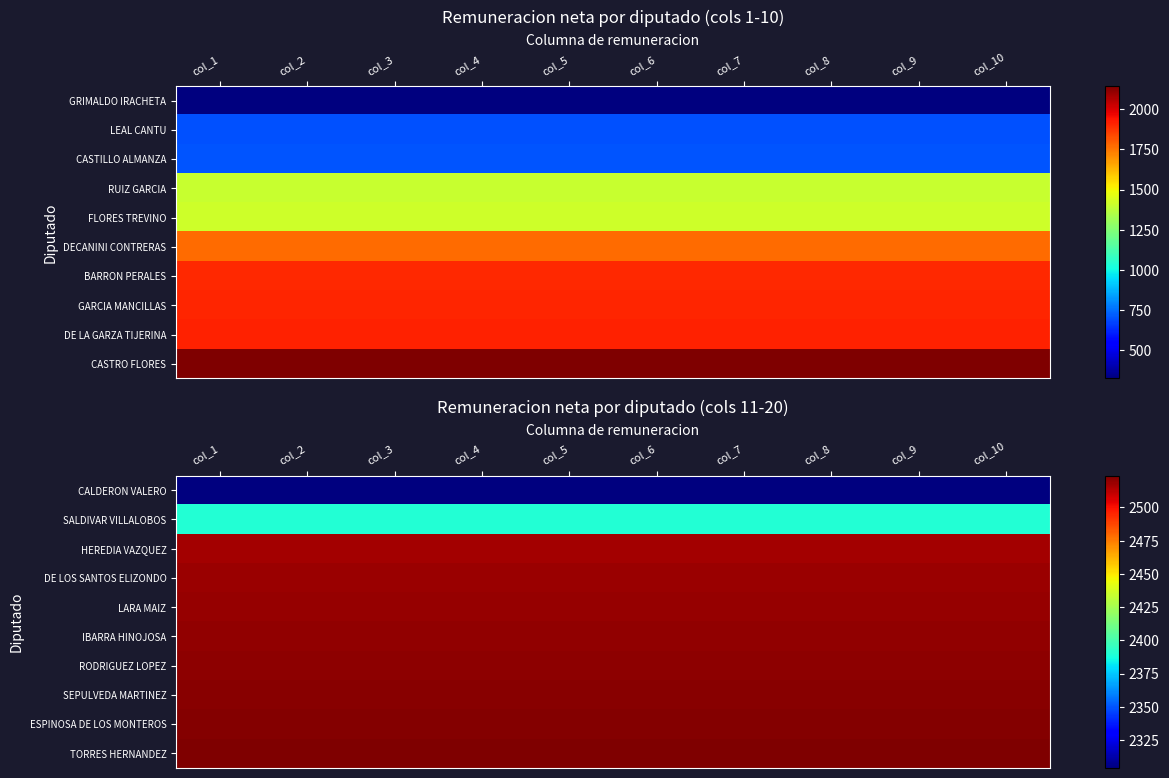

At which category is the sum across all series the highest?

col_1